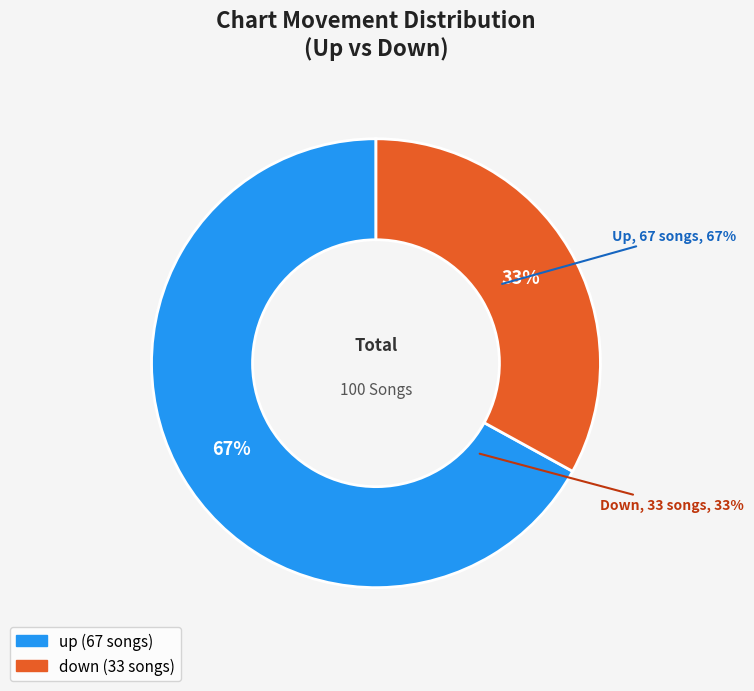

What is the majority slice?

up